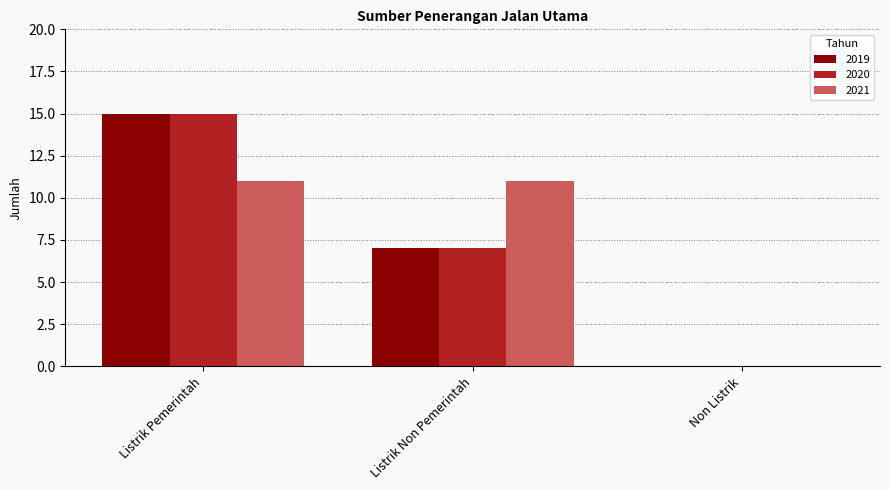

Reading right to left, list all the values displayed in this chart.

2019: 0	7	15
2020: 0	7	15
2021: 0	11	11